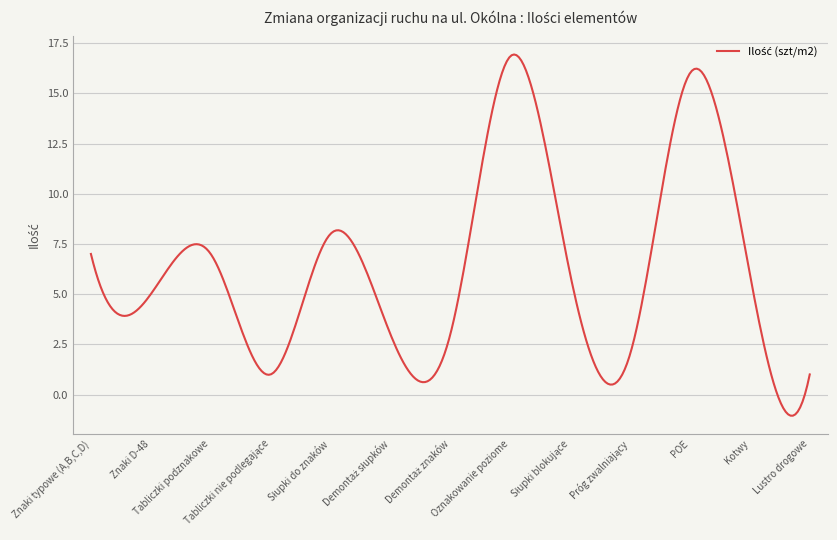

What is the smallest value displayed?

-1.1